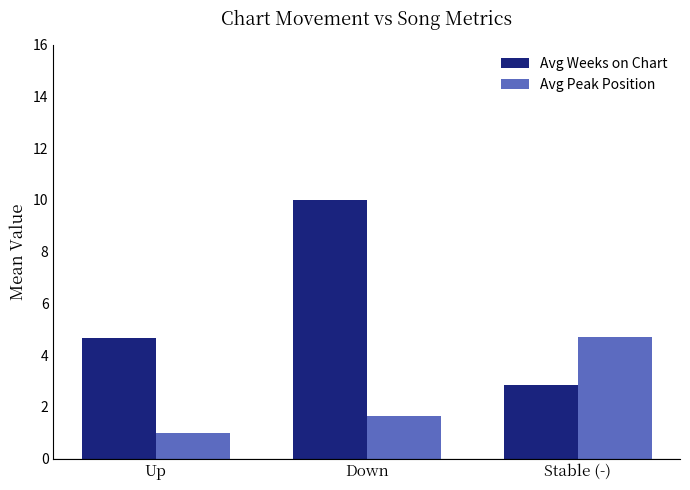

What is the average value of the Avg Peak Position series?

2.5